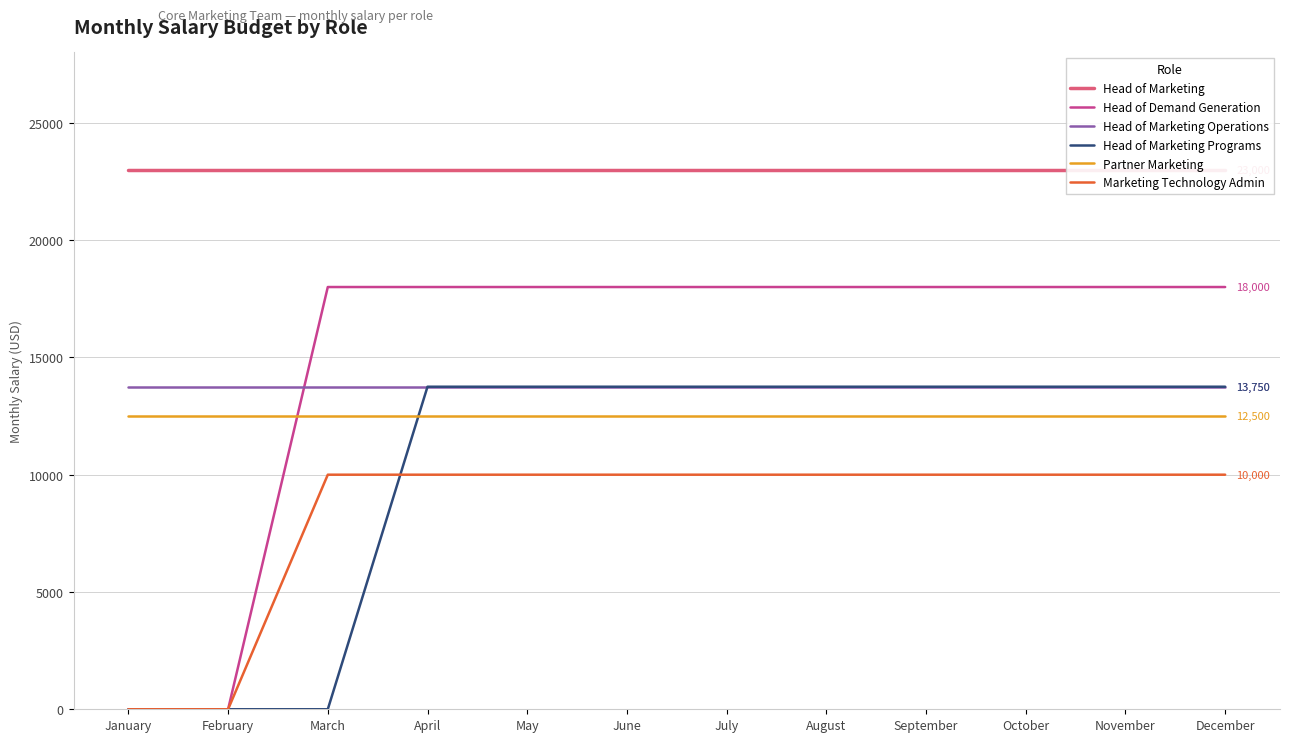

Between August and May, which is larger?

August